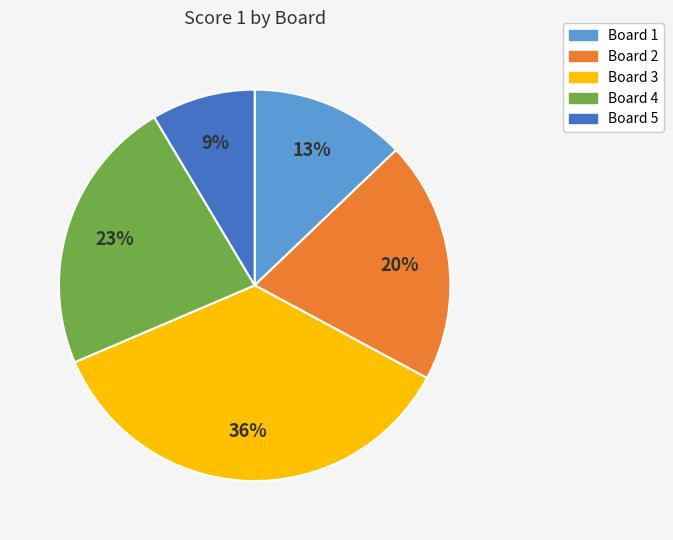

To the nearest percent, what is the average slice percentage?

20%